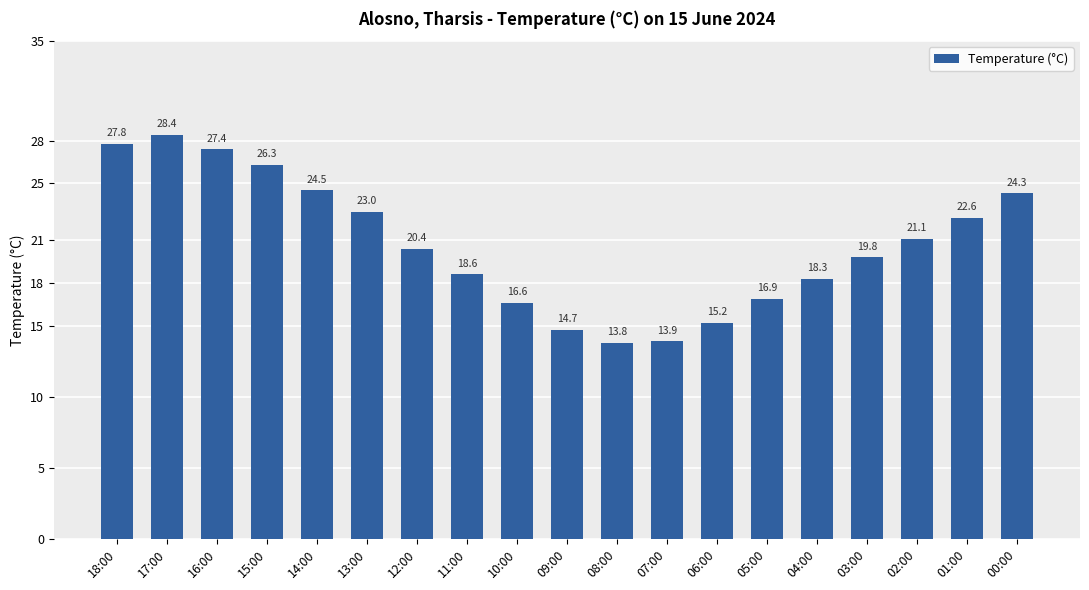

What is the sum of all values?

393.6